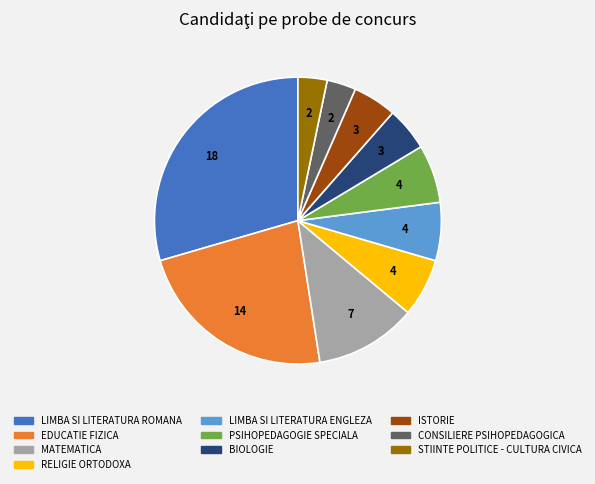

The STIINTE POLITICE - CULTURA CIVICA slice represents 3% of the pie. True or false?

True